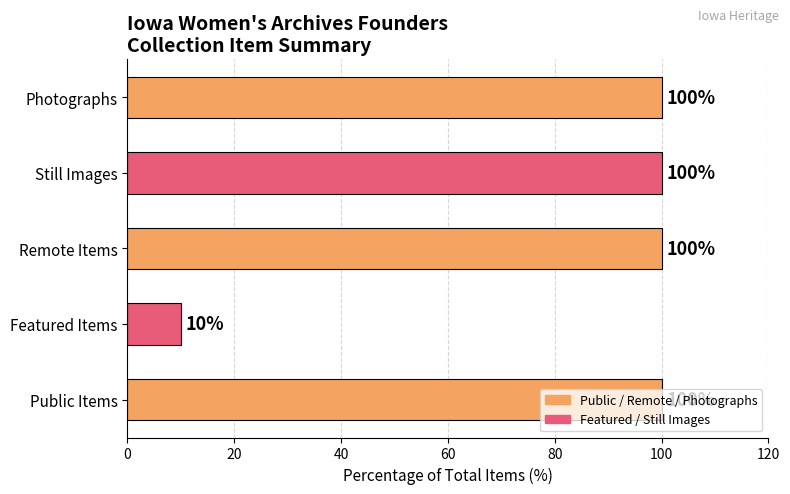

How many bars are there in total?

5